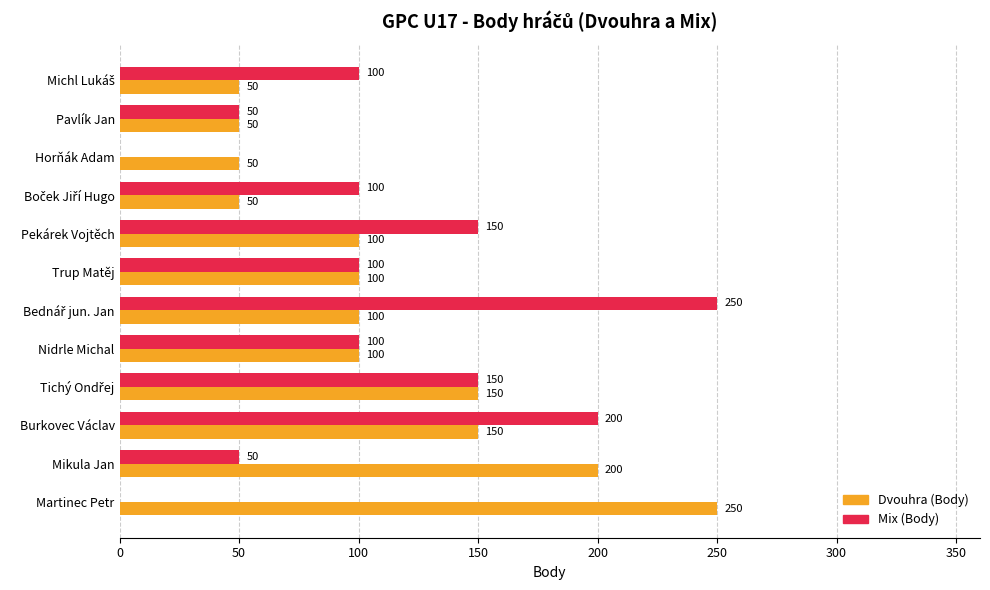

What is the maximum value for Dvouhra (Body)?

250